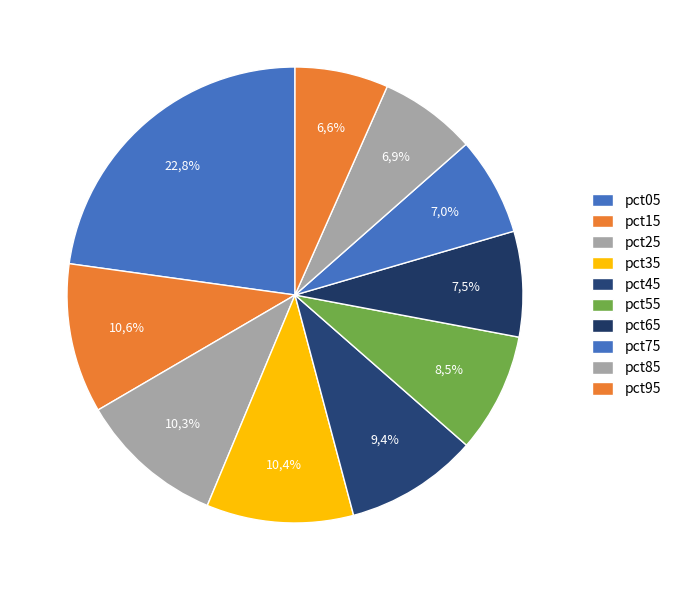

How many segments does this pie chart have?

10